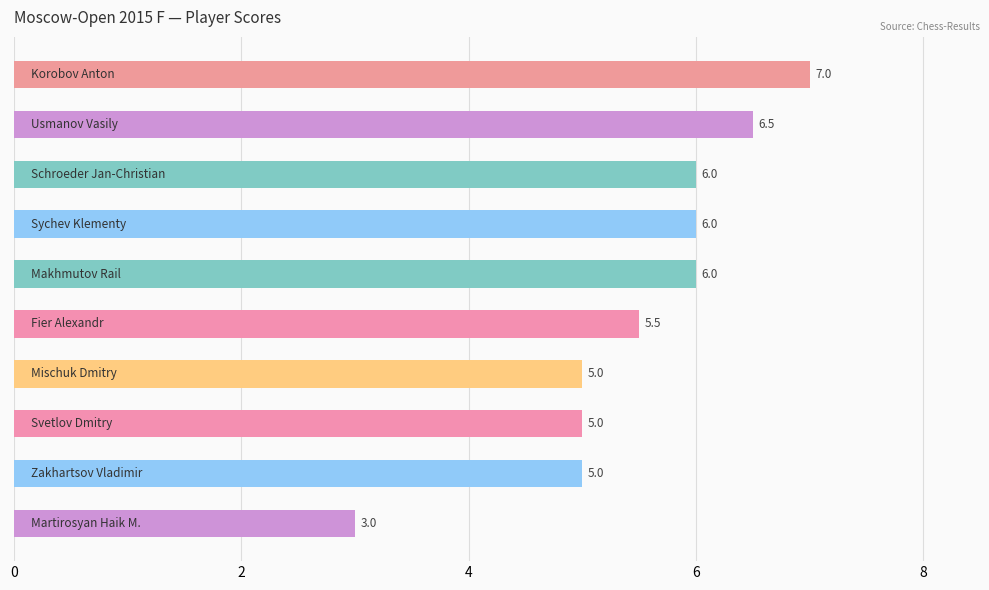

What is the value of the 4th bar from the top?

6.0